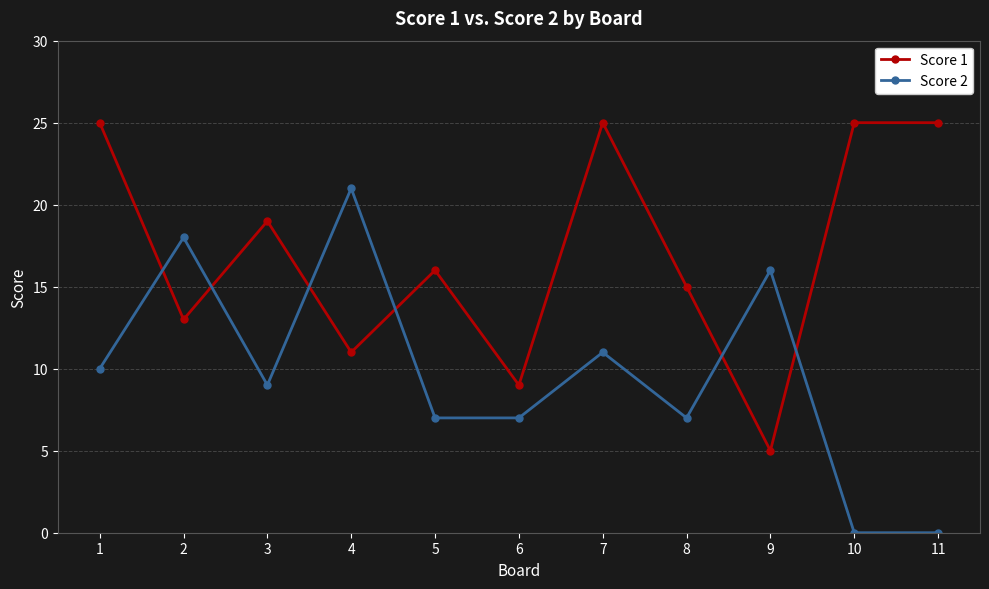

Which series has the largest total across all categories?

Score 1